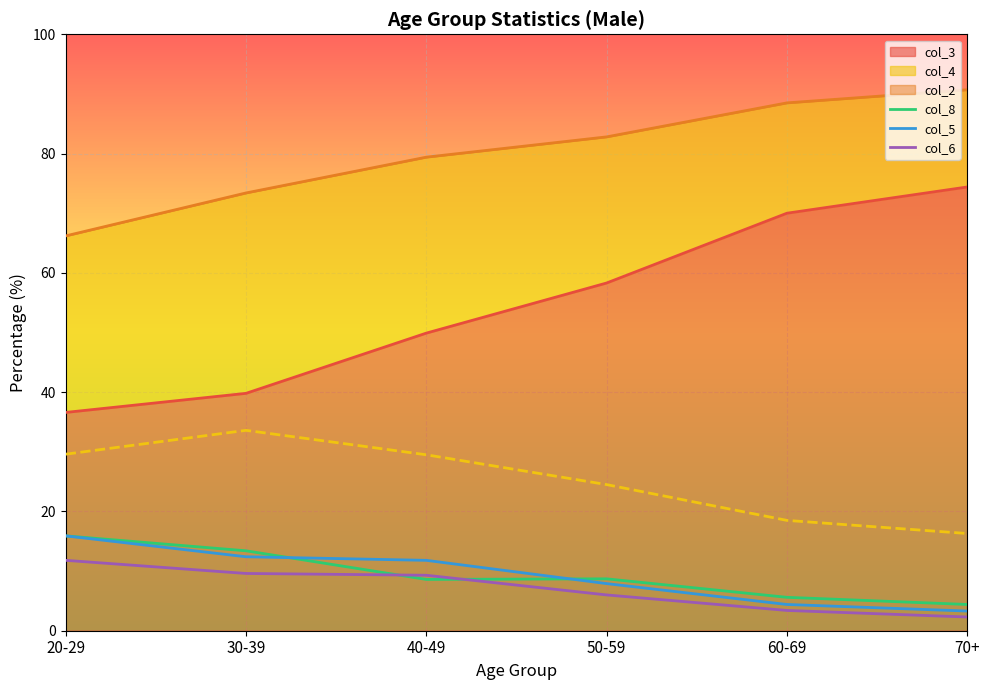

Between which two adjacent categories do col_6 and col_8 first intersect?

30-39 and 40-49